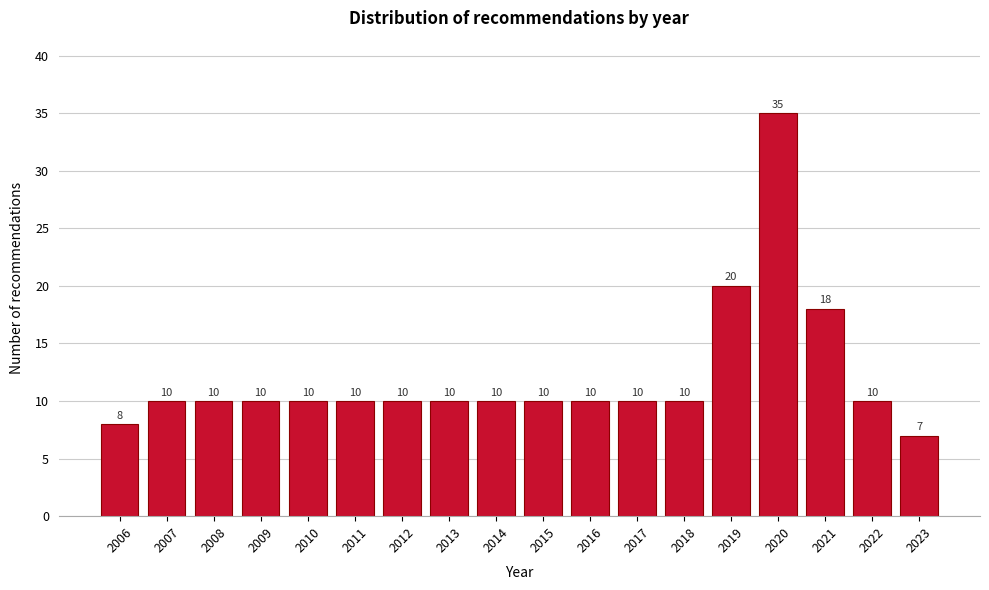

Reading left to right, what are all the values shown in this chart?

2006=8	2007=10	2008=10	2009=10	2010=10	2011=10	2012=10	2013=10	2014=10	2015=10	2016=10	2017=10	2018=10	2019=20	2020=35	2021=18	2022=10	2023=7